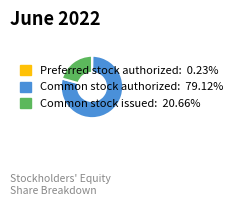

Does Common stock authorized represent more than half of the total?

Yes